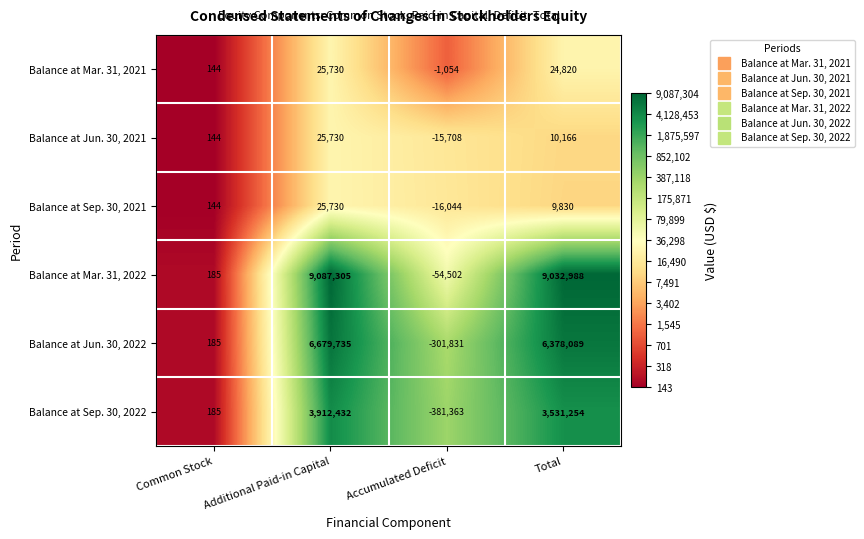

At Total, list the series in order from largest to smallest.

Balance at Mar. 31, 2022, Balance at Jun. 30, 2022, Balance at Sep. 30, 2022, Balance at Mar. 31, 2021, Balance at Jun. 30, 2021, Balance at Sep. 30, 2021